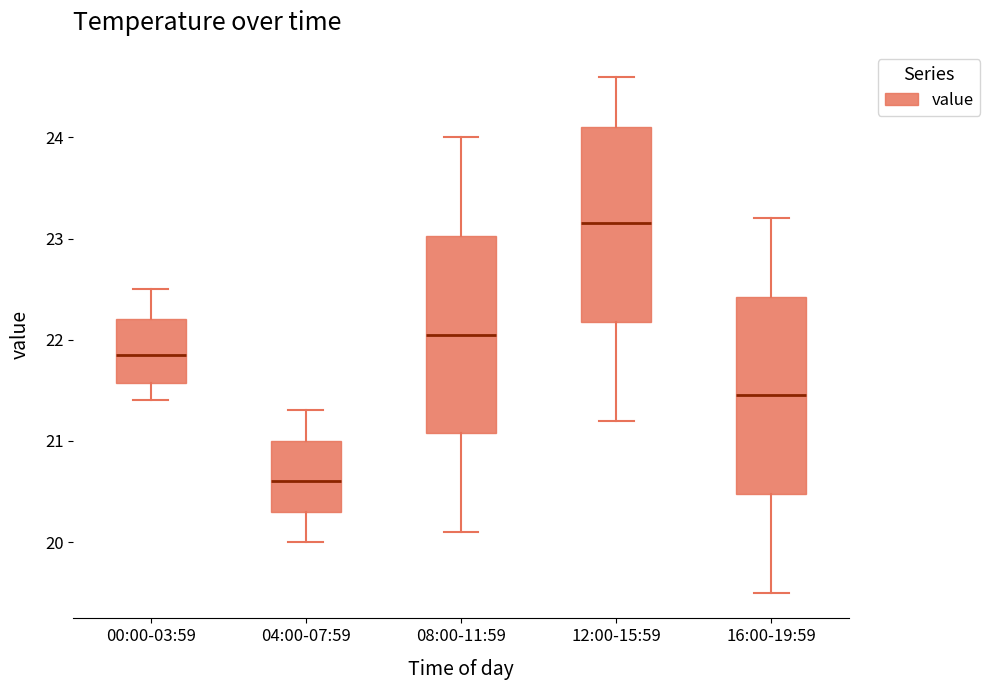

Where does the median line of the box for 00:00-03:59 sit on the y-axis? The values are not printed on the chart, so give them approximately, as read against the axis.

21.9